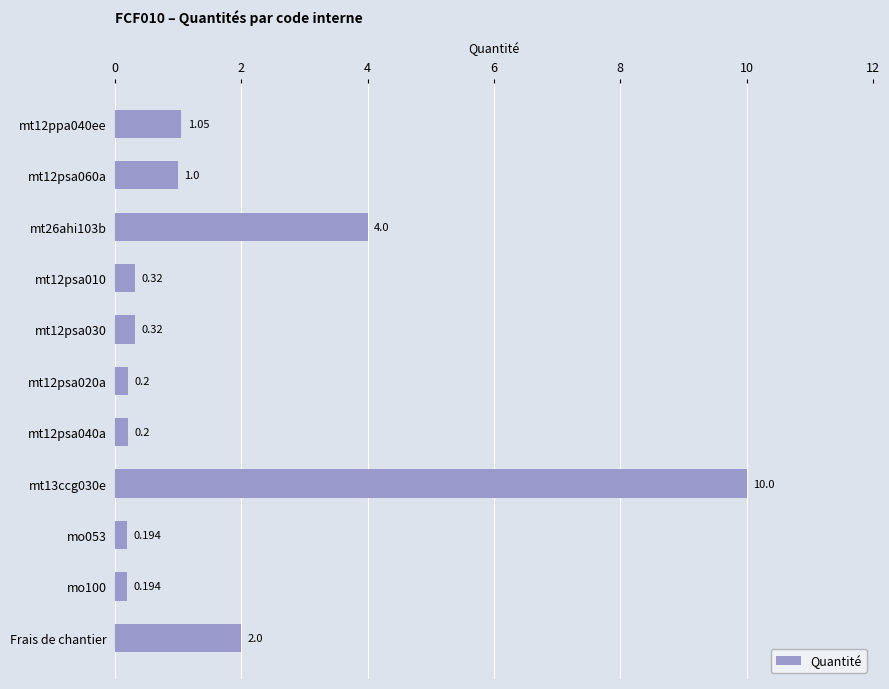

What is the label of the 11th bar from the top?

Frais de chantier